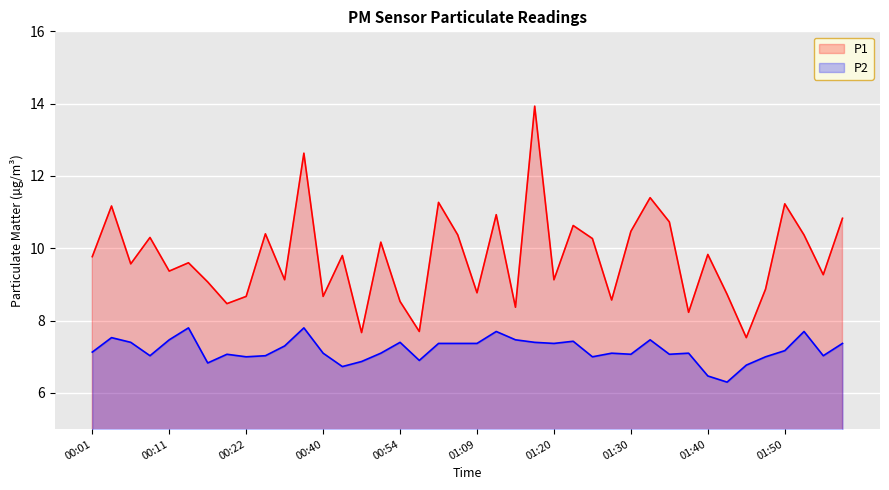

Where does the P2 series first go above 7?

00:01